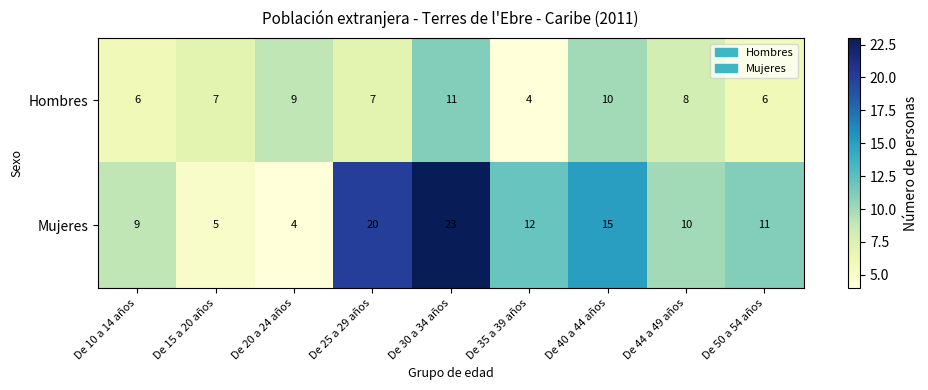

At how many categories does at least one series exceed 13?

3